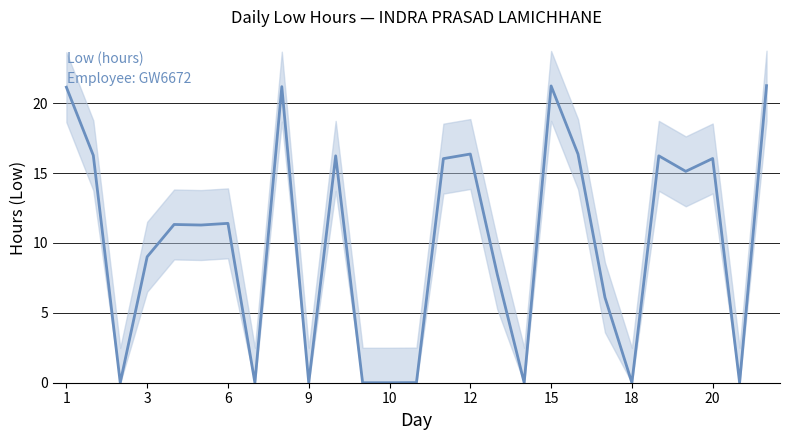

Reading left to right, what are all the values shown in this chart?

21.1	16.3	0.0	9.0	11.3	11.3	11.4	0.0	21.2	0.0	16.2	0.0	0.0	0.0	16.0	16.4	7.8	0.0	21.2	16.4	6.1	0.0	16.2	15.1	16.0	0.0	21.2